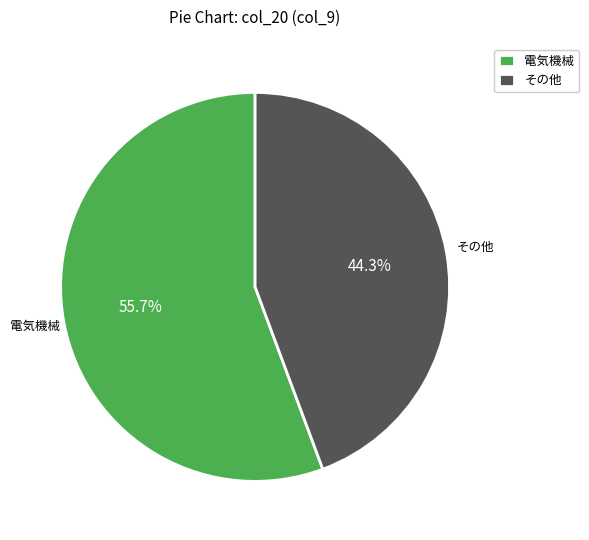

Which has a higher value, その他 or 電気機械?

電気機械